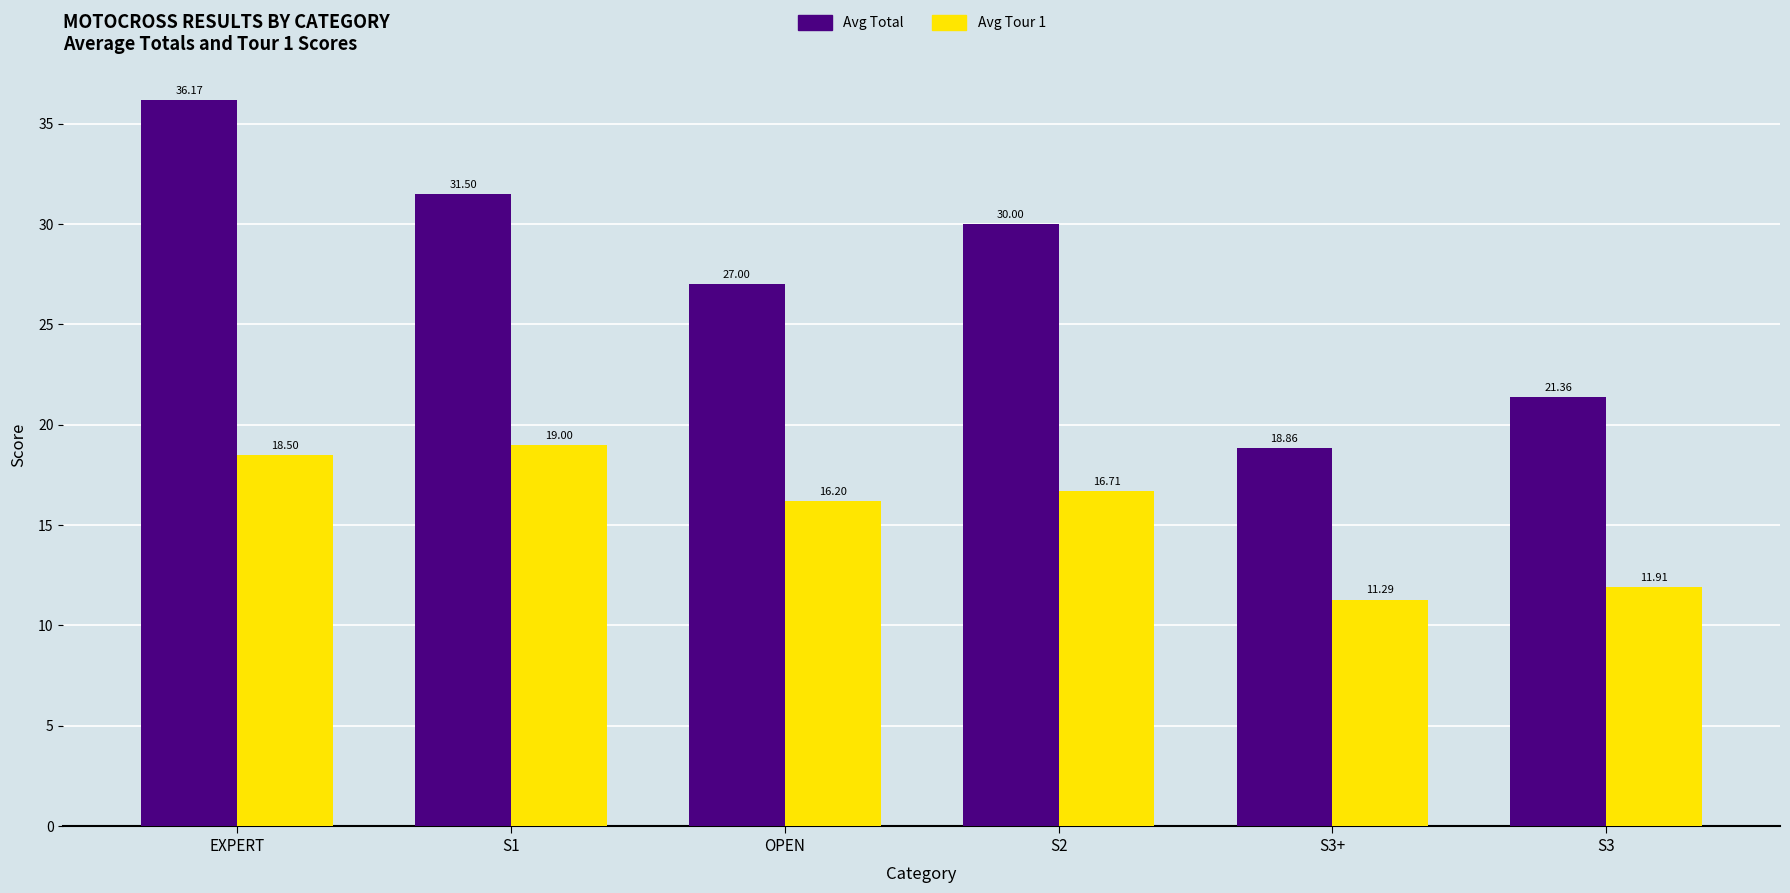

How many bars are there in total?

12